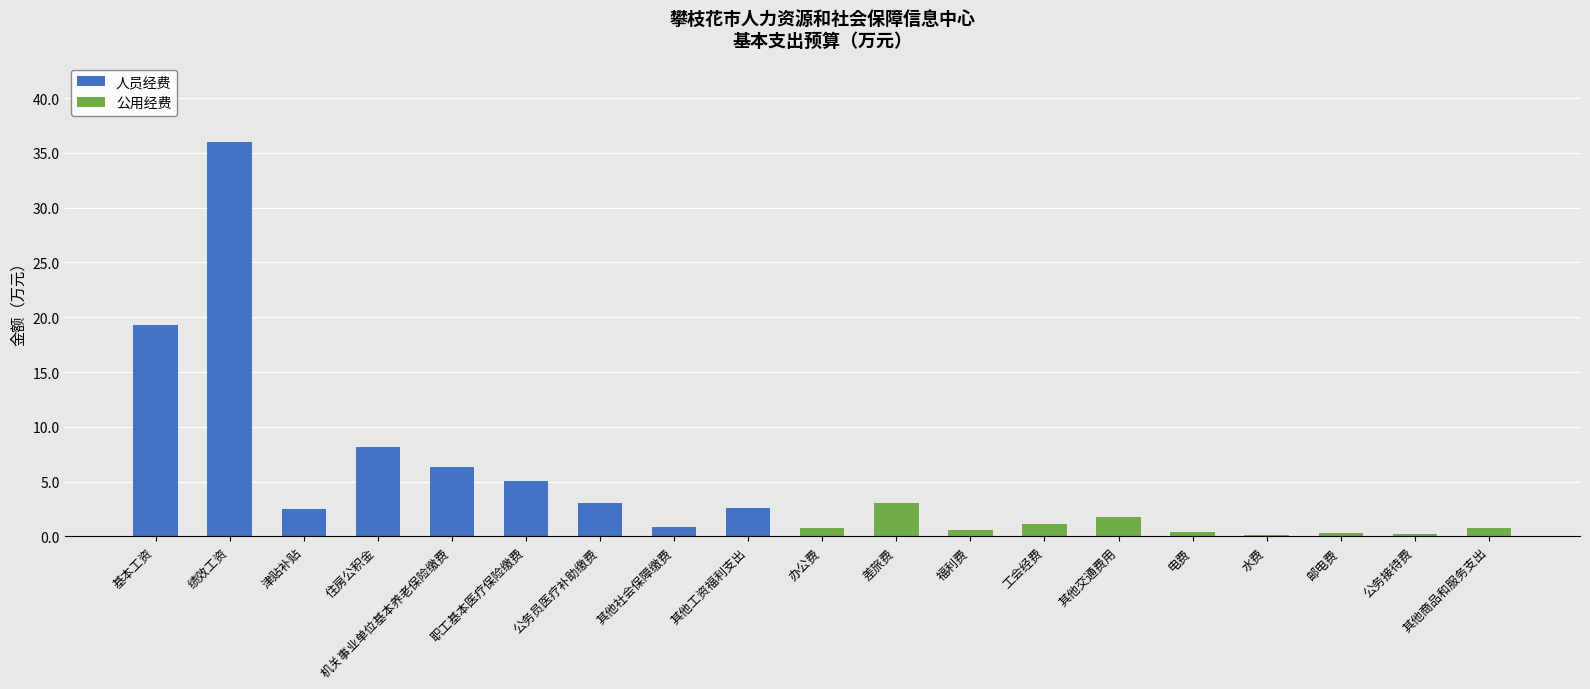

At which category is the sum across all series the highest?

绩效工资